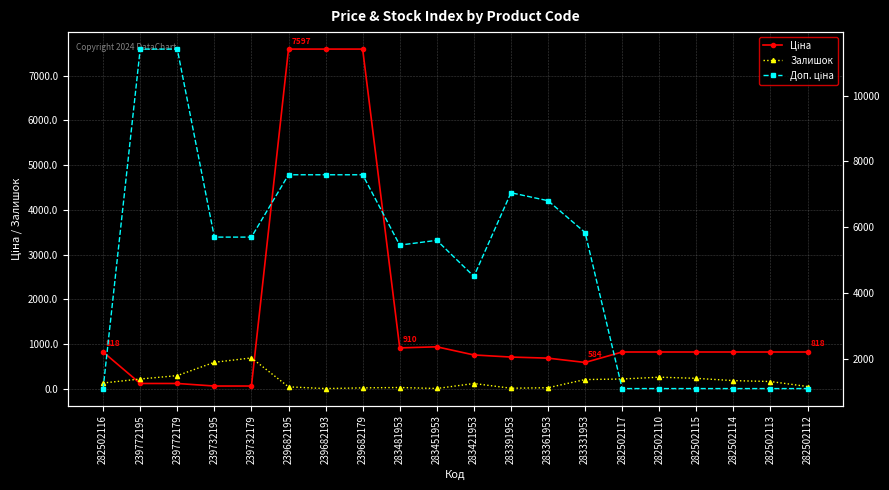

Which series has the largest range (max minus min)?

Доп. ціна